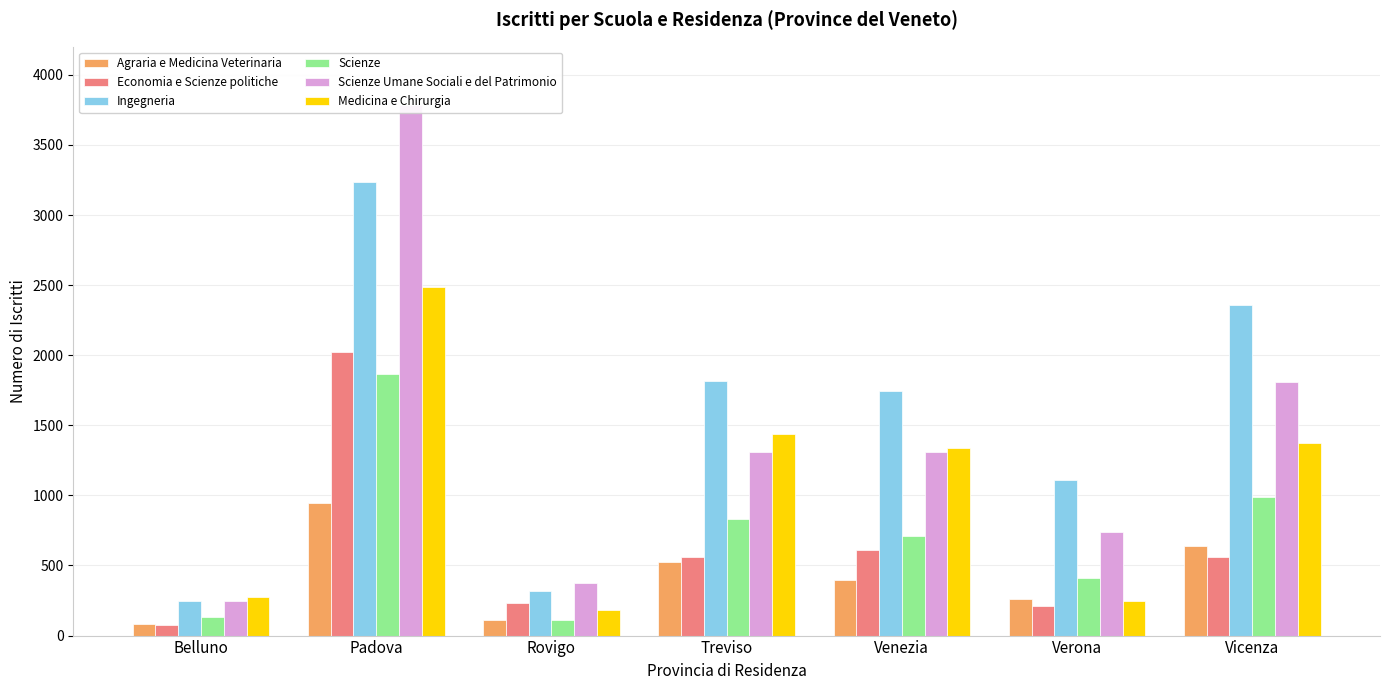

Reading left to right, extract all data points from this chart.

Agraria e Medicina Veterinaria: Belluno=85	Padova=946	Rovigo=110	Treviso=527	Venezia=398	Verona=263	Vicenza=639
Economia e Scienze politiche: Belluno=79	Padova=2025	Rovigo=233	Treviso=561	Venezia=613	Verona=214	Vicenza=563
Ingegneria: Belluno=250	Padova=3237	Rovigo=315	Treviso=1813	Venezia=1742	Verona=1110	Vicenza=2357
Scienze: Belluno=132	Padova=1864	Rovigo=113	Treviso=832	Venezia=712	Verona=413	Vicenza=990
Scienze Umane Sociali e del Patrimonio: Belluno=244	Padova=3783	Rovigo=375	Treviso=1309	Venezia=1312	Verona=737	Vicenza=1806
Medicina e Chirurgia: Belluno=275	Padova=2489	Rovigo=184	Treviso=1438	Venezia=1340	Verona=246	Vicenza=1374